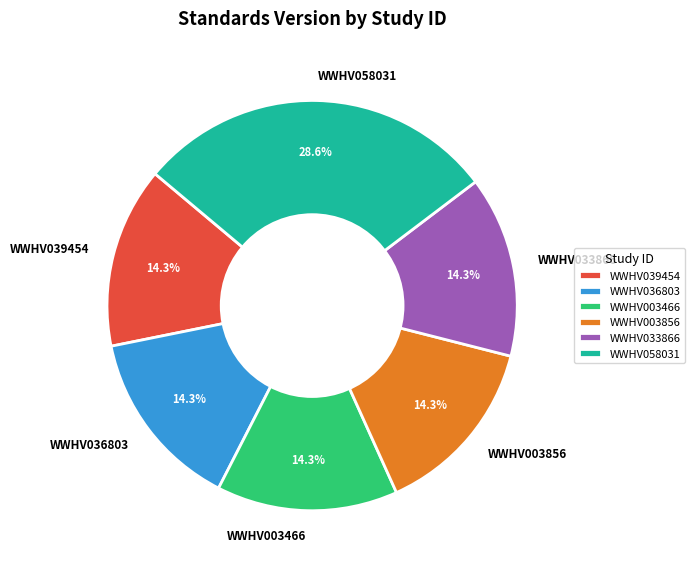

Is WWHV058031 the majority of the pie?

No